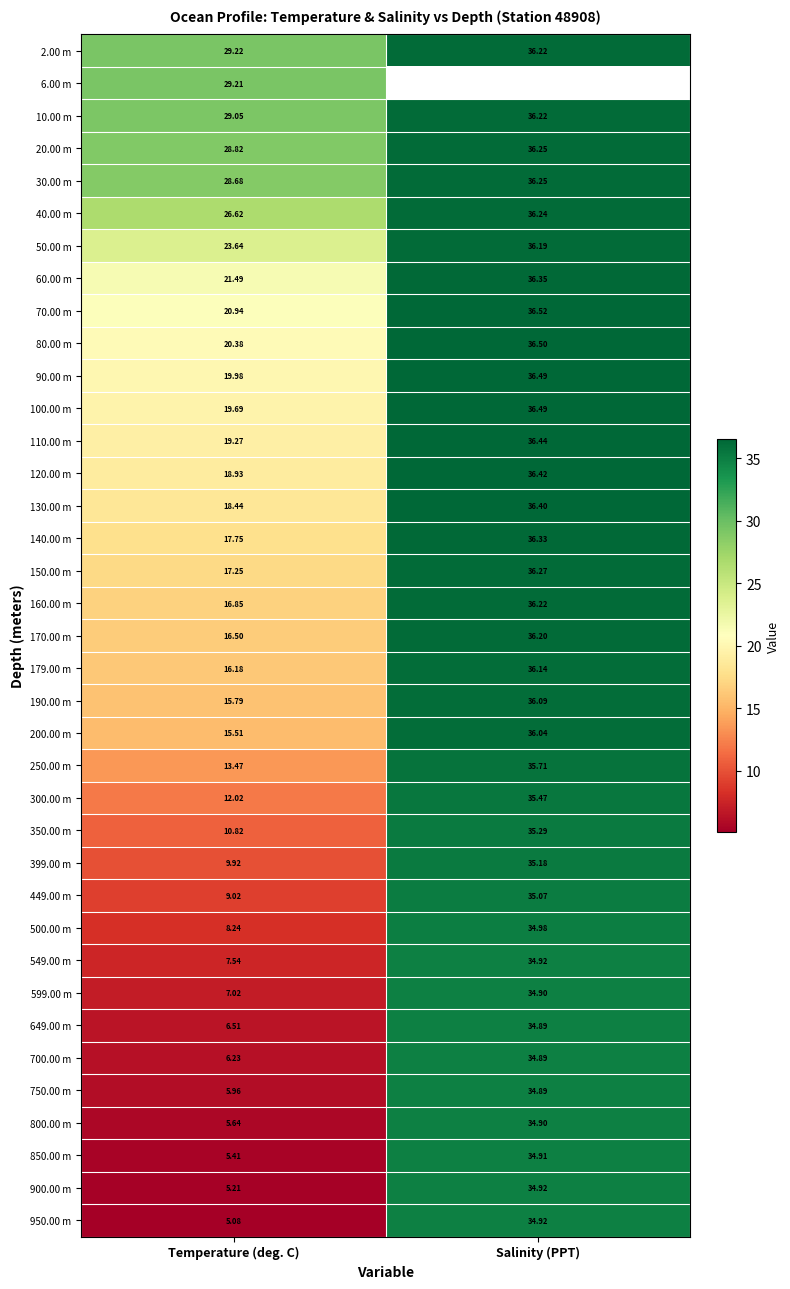

At which label does 599.00 m first exceed 34?

Salinity (PPT)